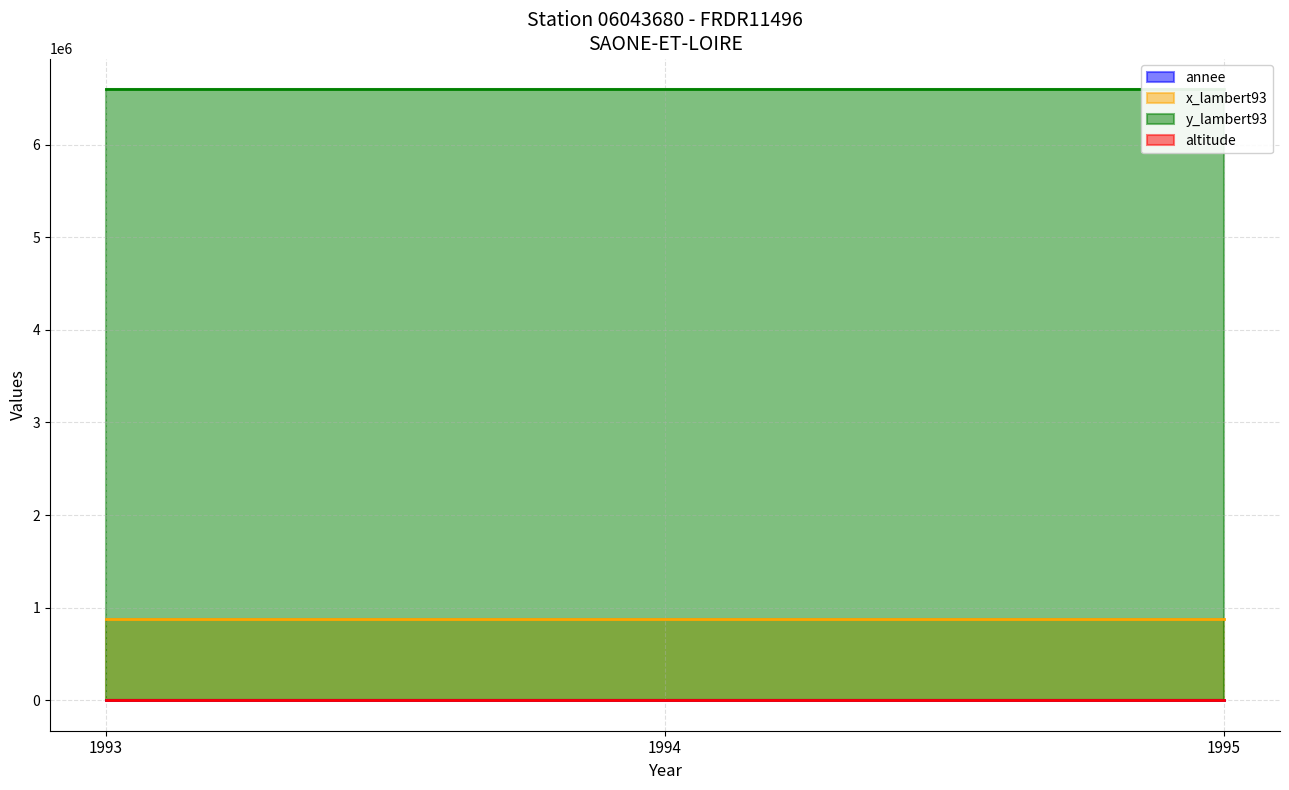

At which category is the sum across all series the highest?

1993